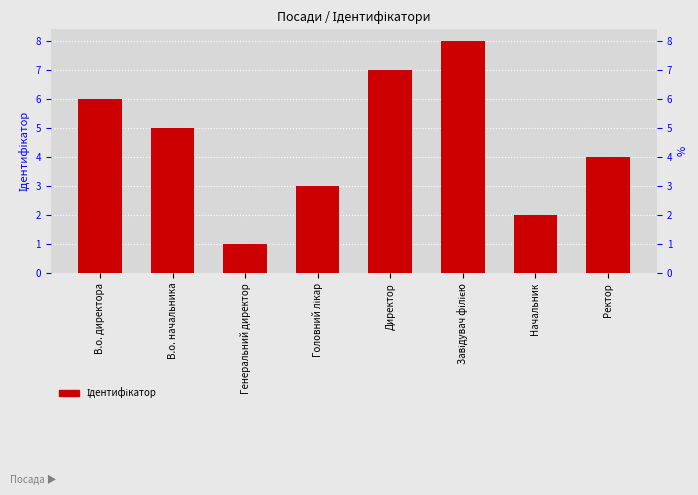

Rank the categories by value from highest to lowest.

Завідувач філією, Директор, В.о. директора, В.о. начальника, Ректор, Головний лікар, Начальник, Генеральний директор